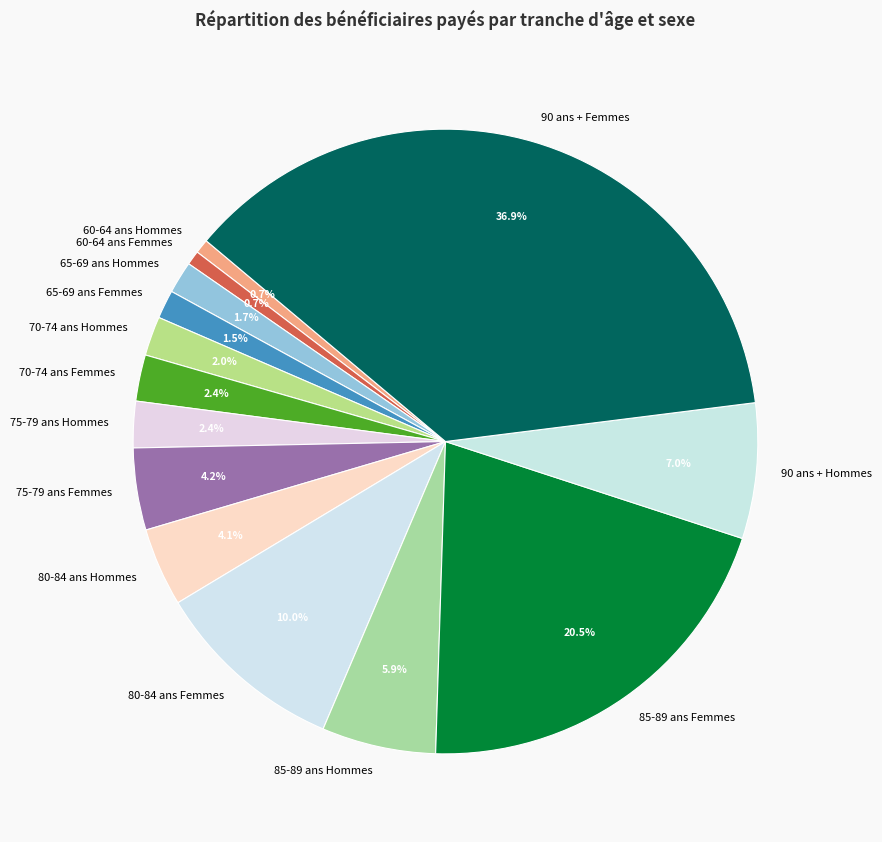

Which slice is the largest?

90 ans + Femmes